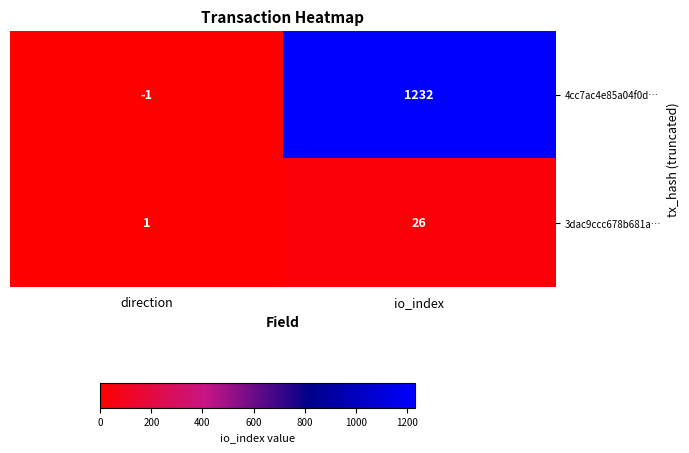

List the series in order of their peak value, lowest first.

3dac9ccc678b681a…, 4cc7ac4e85a04f0d…